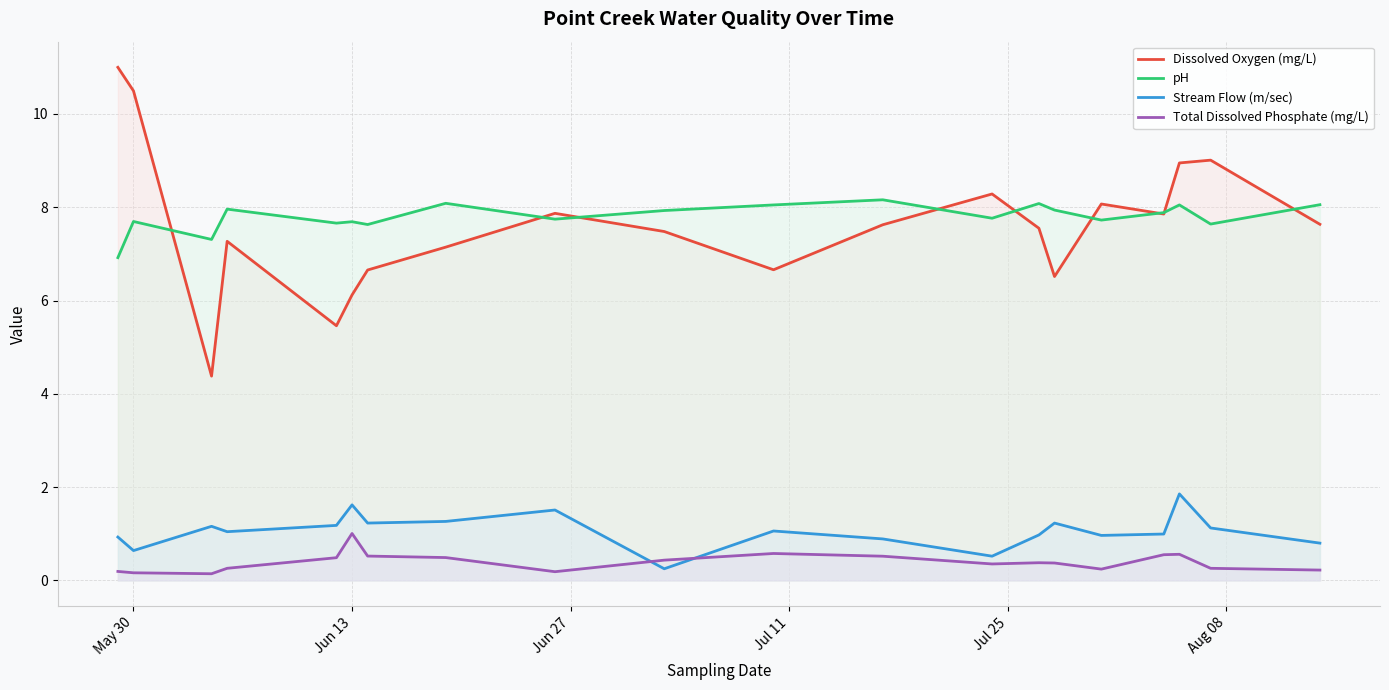

Does the chart have visible grid lines?

Yes